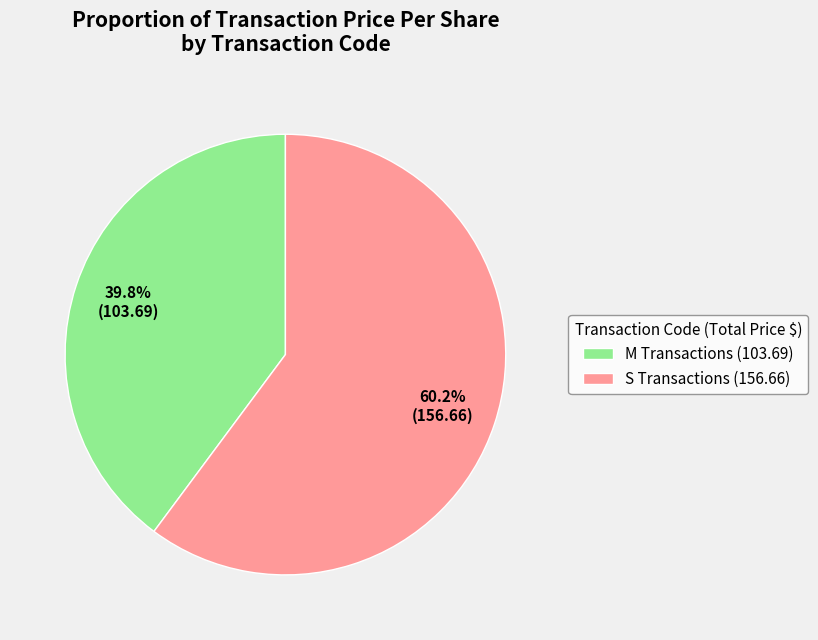

What is the ratio of the value at S Transactions (156.66) to the value at M Transactions (103.69)?

1.5